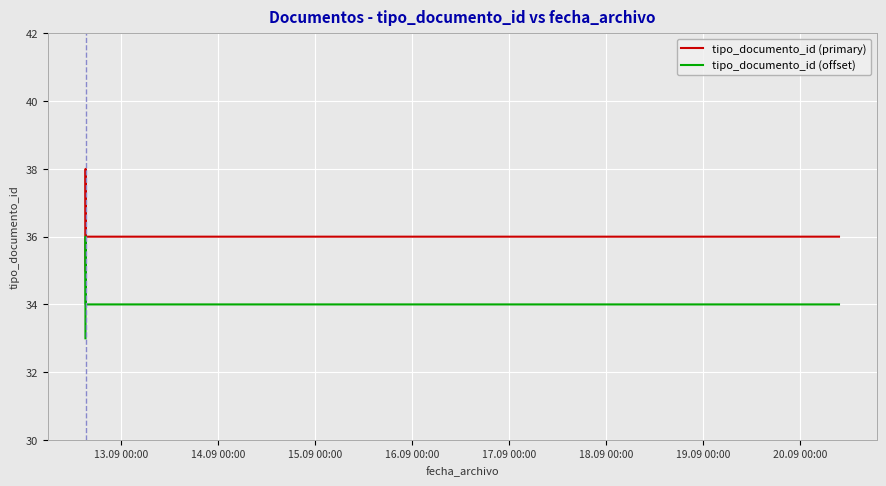

Rank the series by their average value, from lowest to highest.

tipo_documento_id (offset), tipo_documento_id (primary)